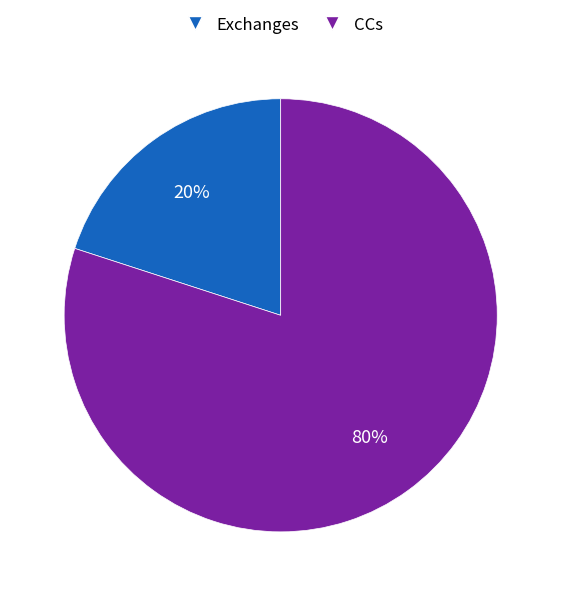

To the nearest percent, what is the difference between the CCs and Exchanges slice percentages?

60%